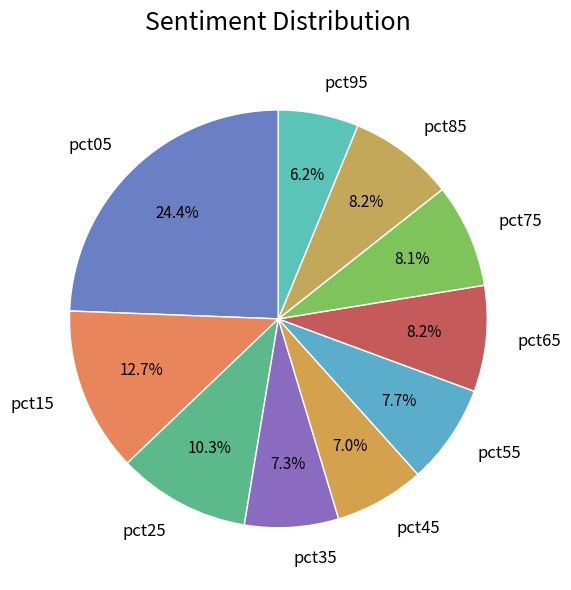

To the nearest percent, what percentage of the pie is pct15?

13%